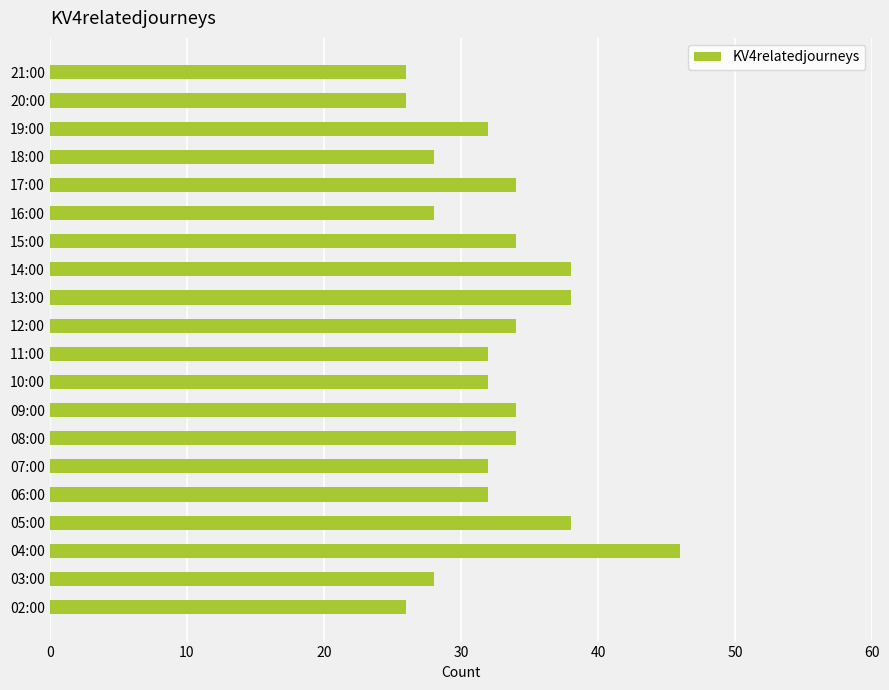

Which label corresponds to the largest value in the chart?

04:00